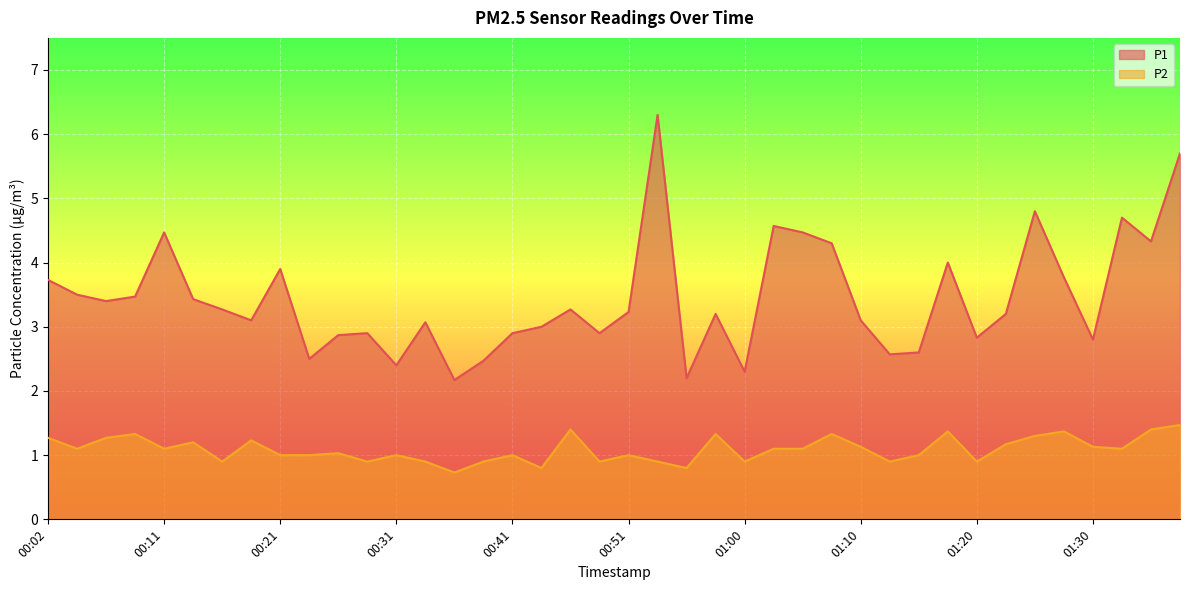

At how many categories does at least one series exceed 5?

2